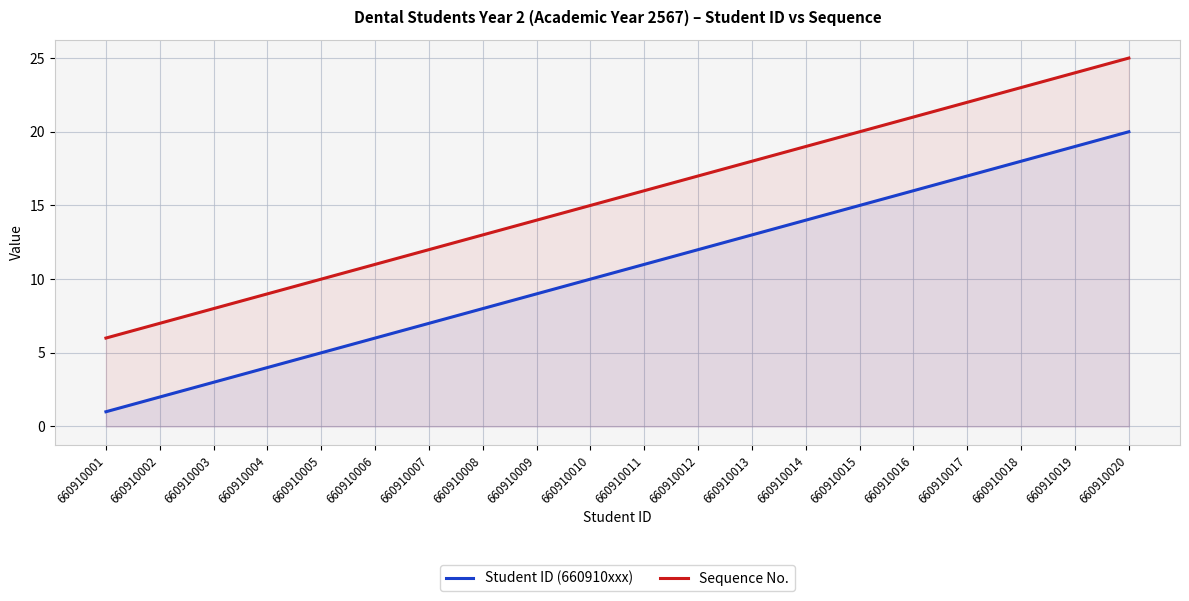

How many lines are shown in the chart?

2